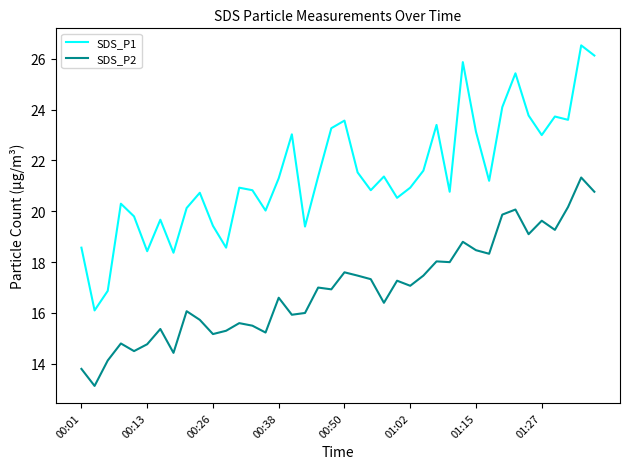

Which series has the largest range (max minus min)?

SDS_P1